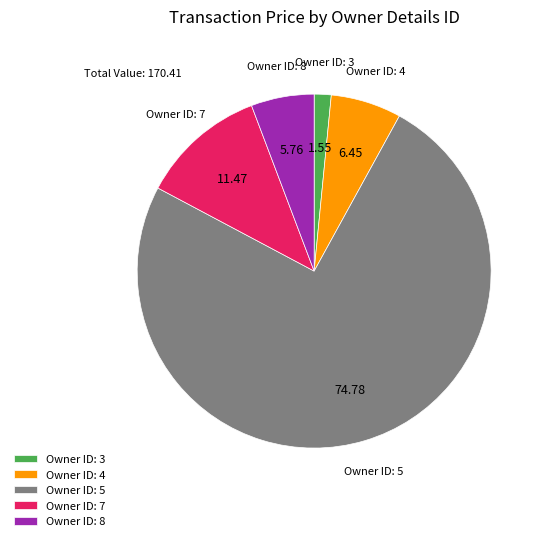

How many segments does this pie chart have?

5